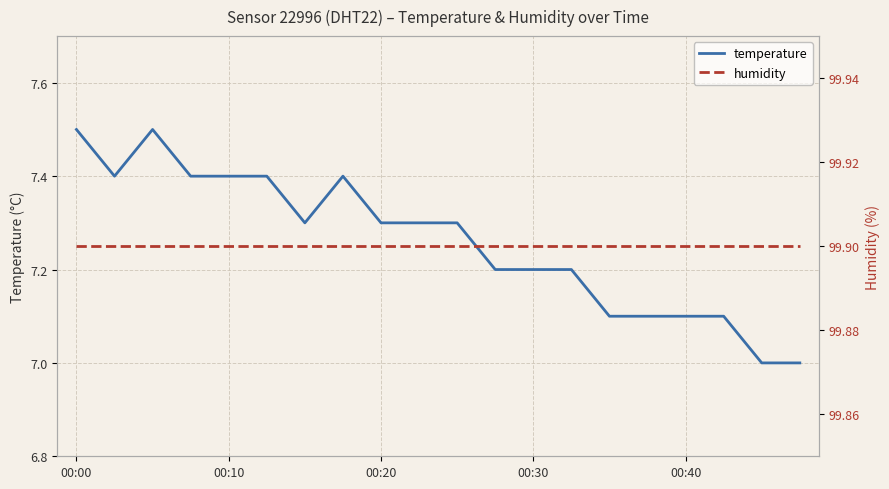

Is this an area chart (filled region under the line)?

No